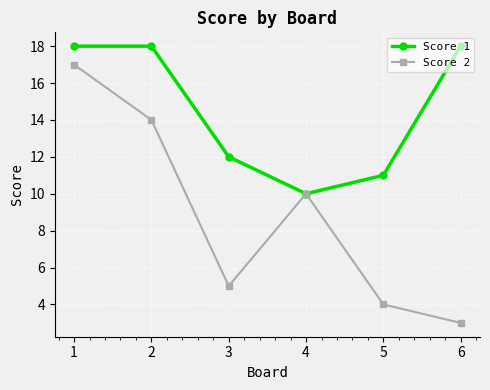

At which category does Score 1 reach its first local valley?

4